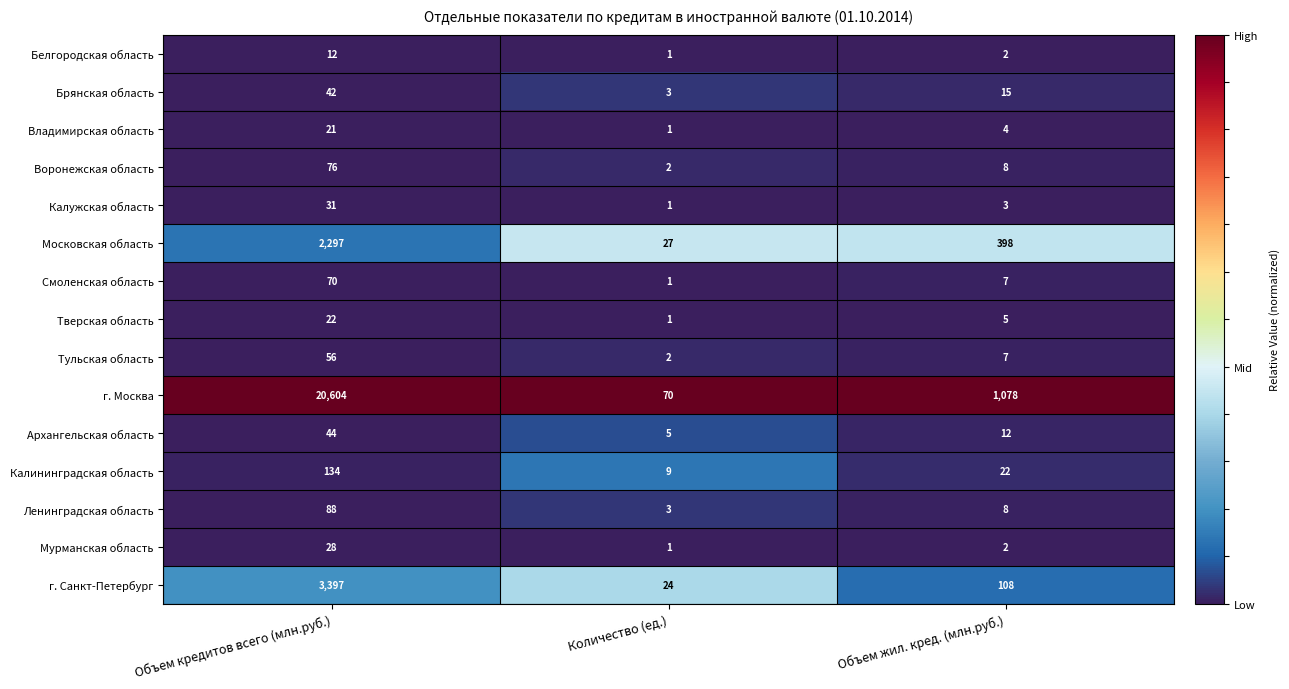

Read the г. Москва value at Количество (ед.).

70